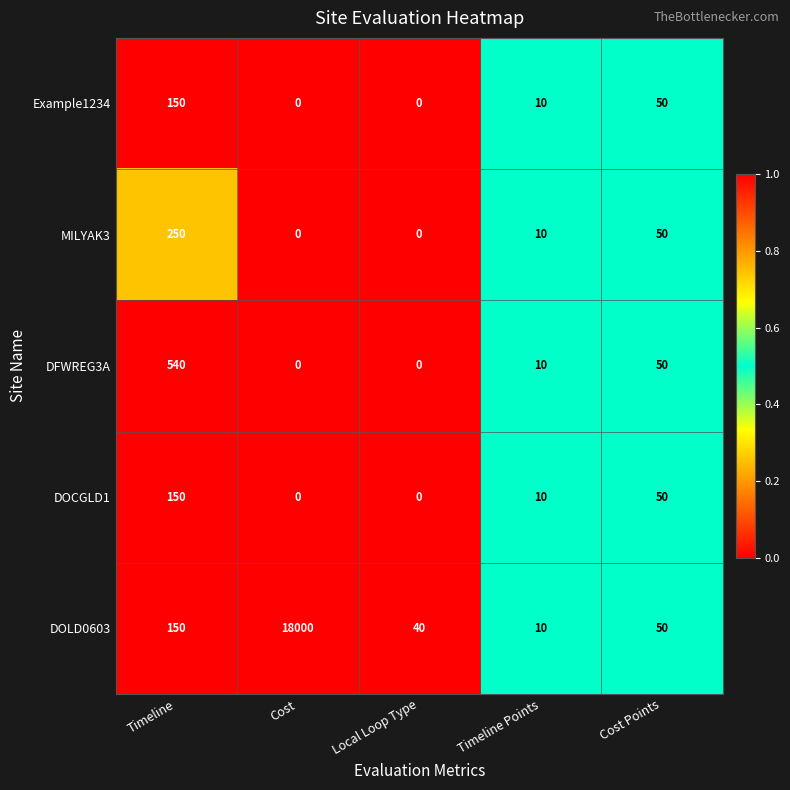

How many series are shown in this chart?

5